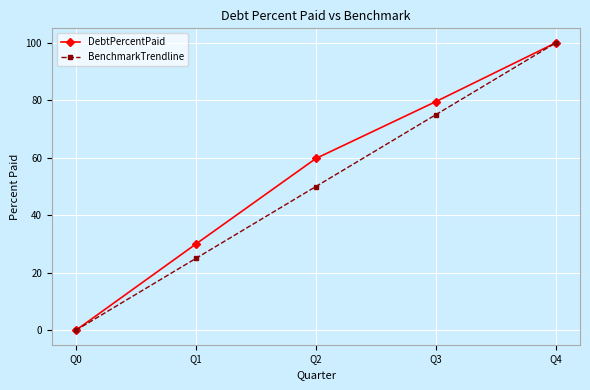

Reading left to right, extract all data points from this chart.

DebtPercentPaid: Q0=0.0	Q1=30.0	Q2=59.8	Q3=79.5	Q4=100.0
BenchmarkTrendline: Q0=0.0	Q1=25.0	Q2=50.0	Q3=75.0	Q4=100.0